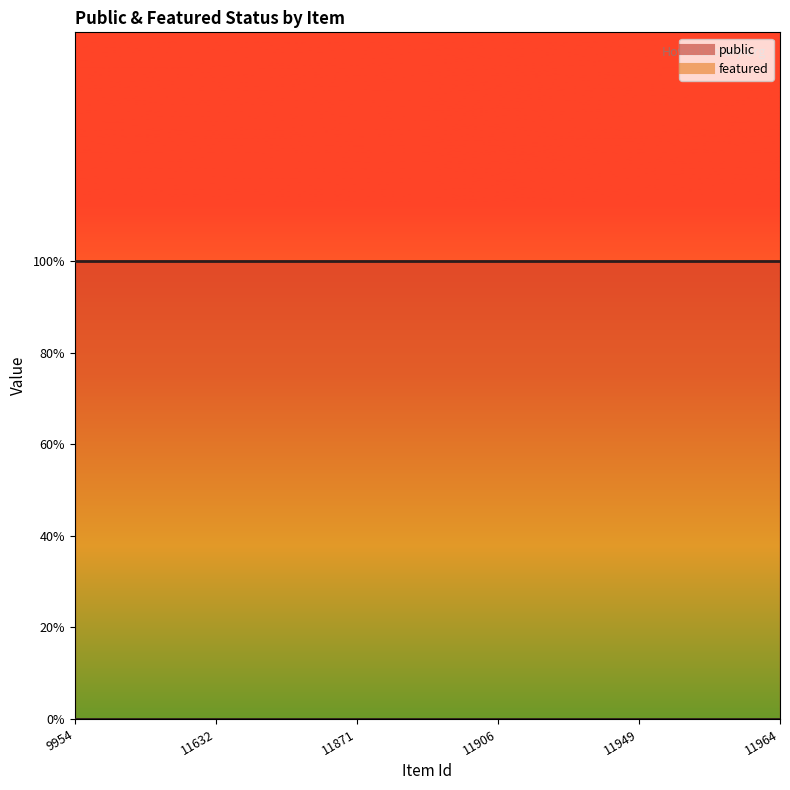

At how many categories does at least one series exceed 0?

6